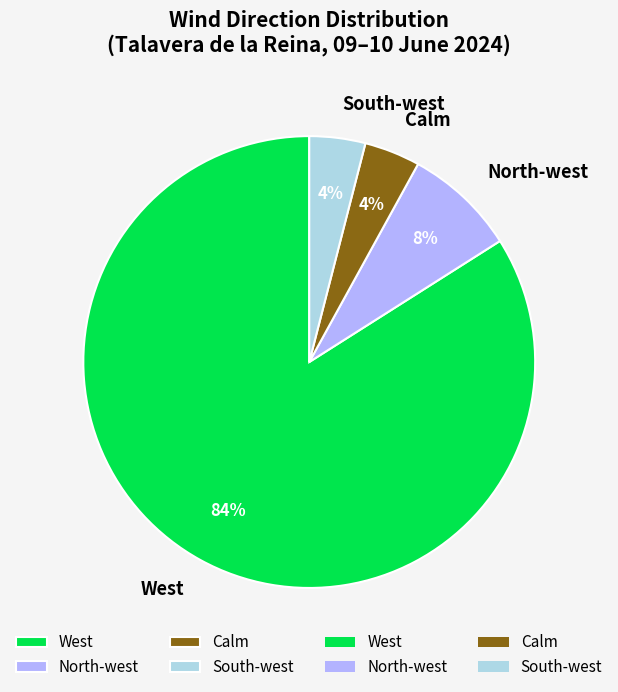

Do West and North-west together represent more than half of the pie?

Yes